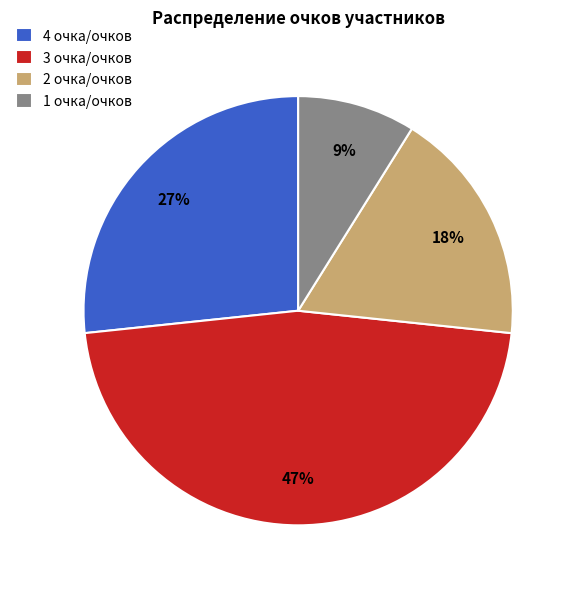

Combined, do 4 очка/очков and 3 очка/очков account for over 50%?

Yes